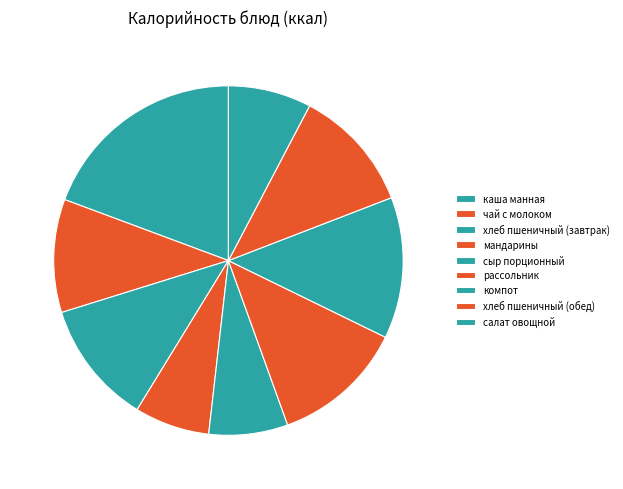

Is it true that салат овощной is 8% of the pie?

True